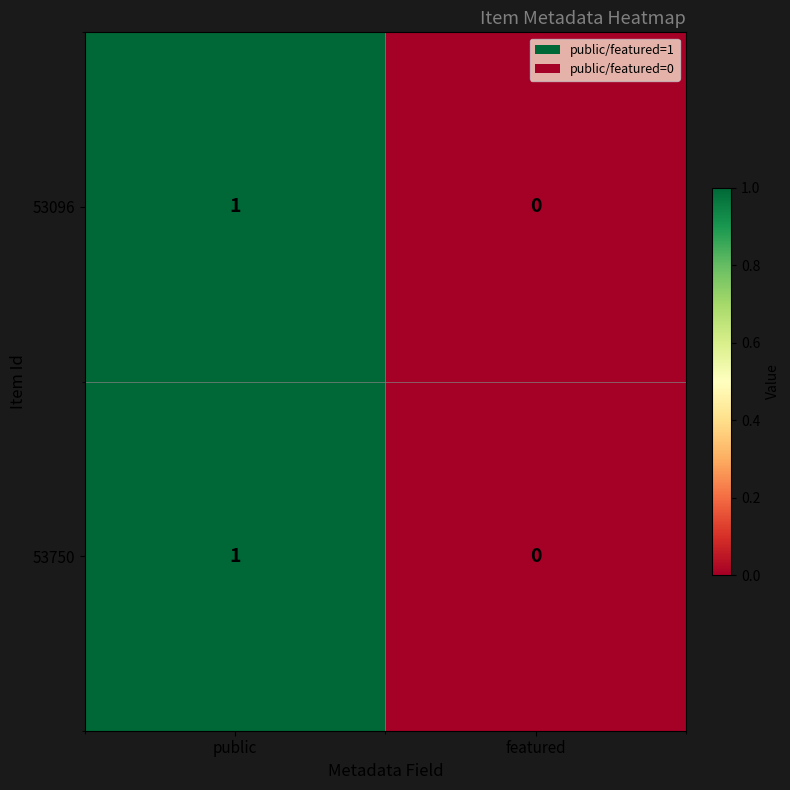

What is the total value across all series at public?

2